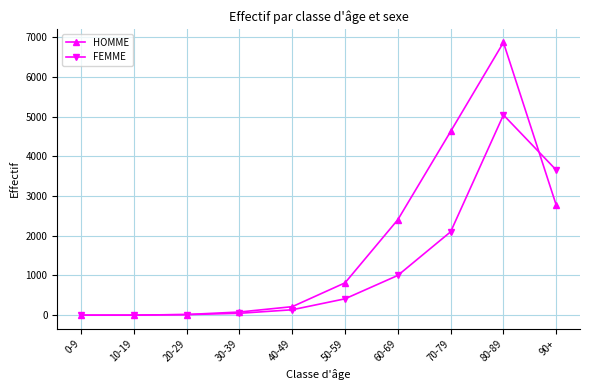

What is the difference between the HOMME values at 50-59 and 10-19?

813